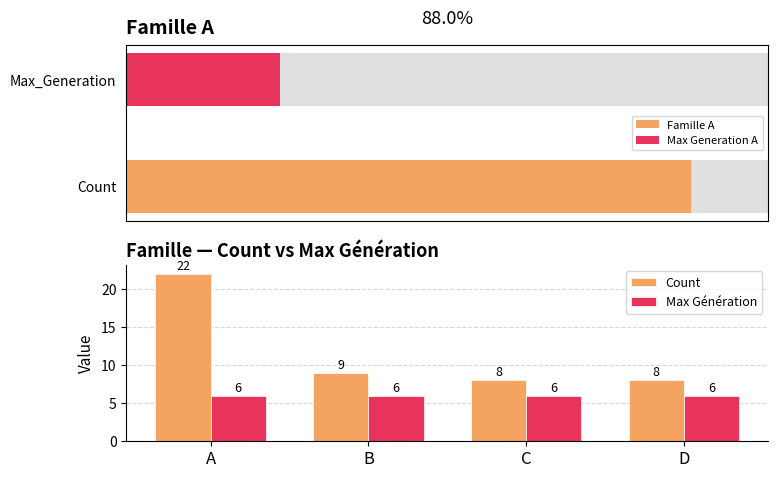

True or false: Count has a value of 4 at C.

False